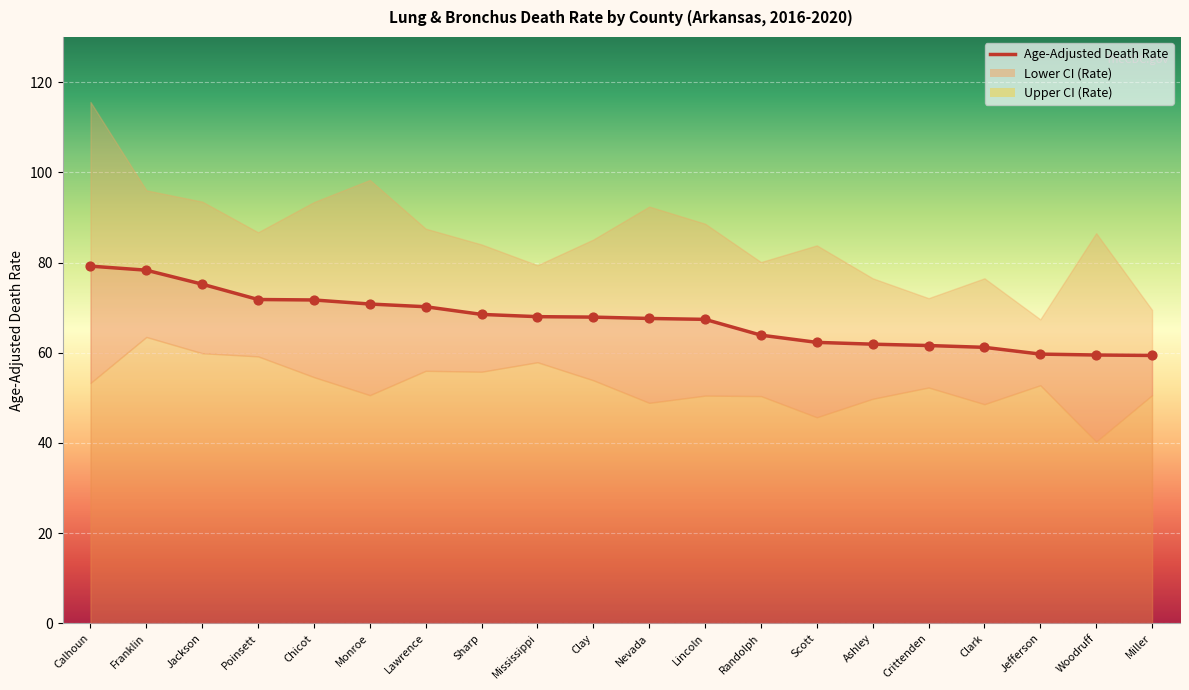

What is the ratio of the value at Crittenden to the value at Franklin?

0.8